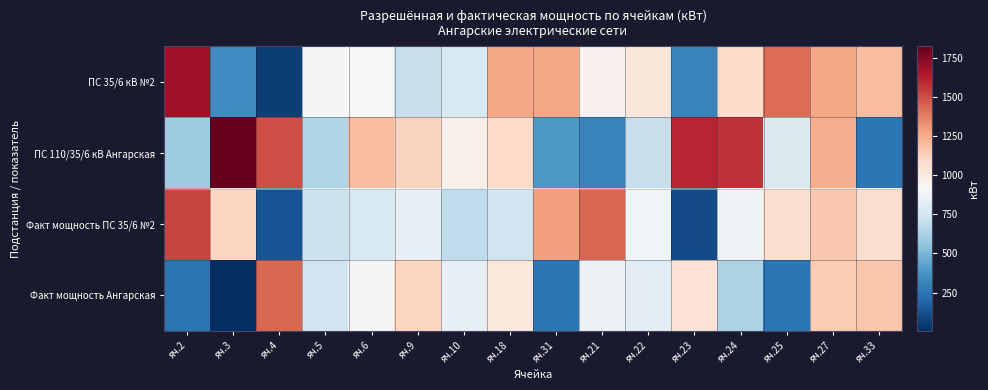

Reading right to left, list all the values displayed in this chart.

ПС 35/6 кВ №2: яч.33=1198	яч.27=1268	яч.25=1421	яч.24=1079	яч.23=304	яч.22=1020	яч.21=953	яч.31=1264	яч.18=1267	яч.10=774	яч.9=708	яч.6=914	яч.5=903	яч.4=56	яч.3=350	яч.2=1683
ПС 110/35/6 кВ Ангарская: яч.33=256	яч.27=1239	яч.25=786	яч.24=1572	яч.23=1604	яч.22=708	яч.21=310	яч.31=393	яч.18=1099	яч.10=958	яч.9=1115	яч.6=1194	яч.5=639	яч.4=1498	яч.3=1824	яч.2=590
Факт мощность ПС 35/6 №2: яч.33=1068	яч.27=1162	яч.25=1069	яч.24=881	яч.23=99	яч.22=888	яч.21=1438	яч.31=1288	яч.18=730	яч.10=682	яч.9=843	яч.6=776	яч.5=721	яч.4=129	яч.3=1107	яч.2=1528
Факт мощность Ангарская: яч.33=1170	яч.27=1146	яч.25=257	яч.24=630	яч.23=1048	яч.22=822	яч.21=859	яч.31=258	яч.18=1013	яч.10=839	яч.9=1110	яч.6=898	яч.5=735	яч.4=1437	яч.3=5	яч.2=248